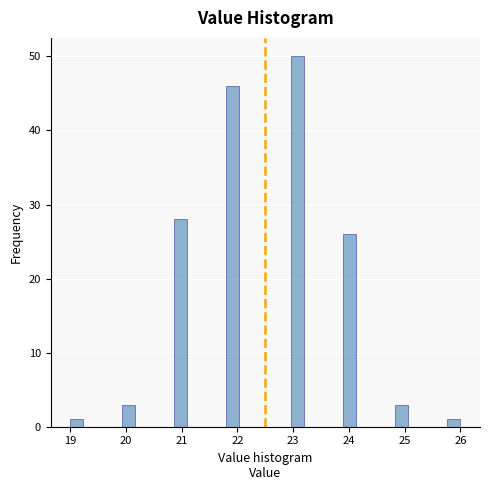

Around what value on the x-axis is the tallest bar? Give the approximate position of its centre, as read against the axis.

23.1